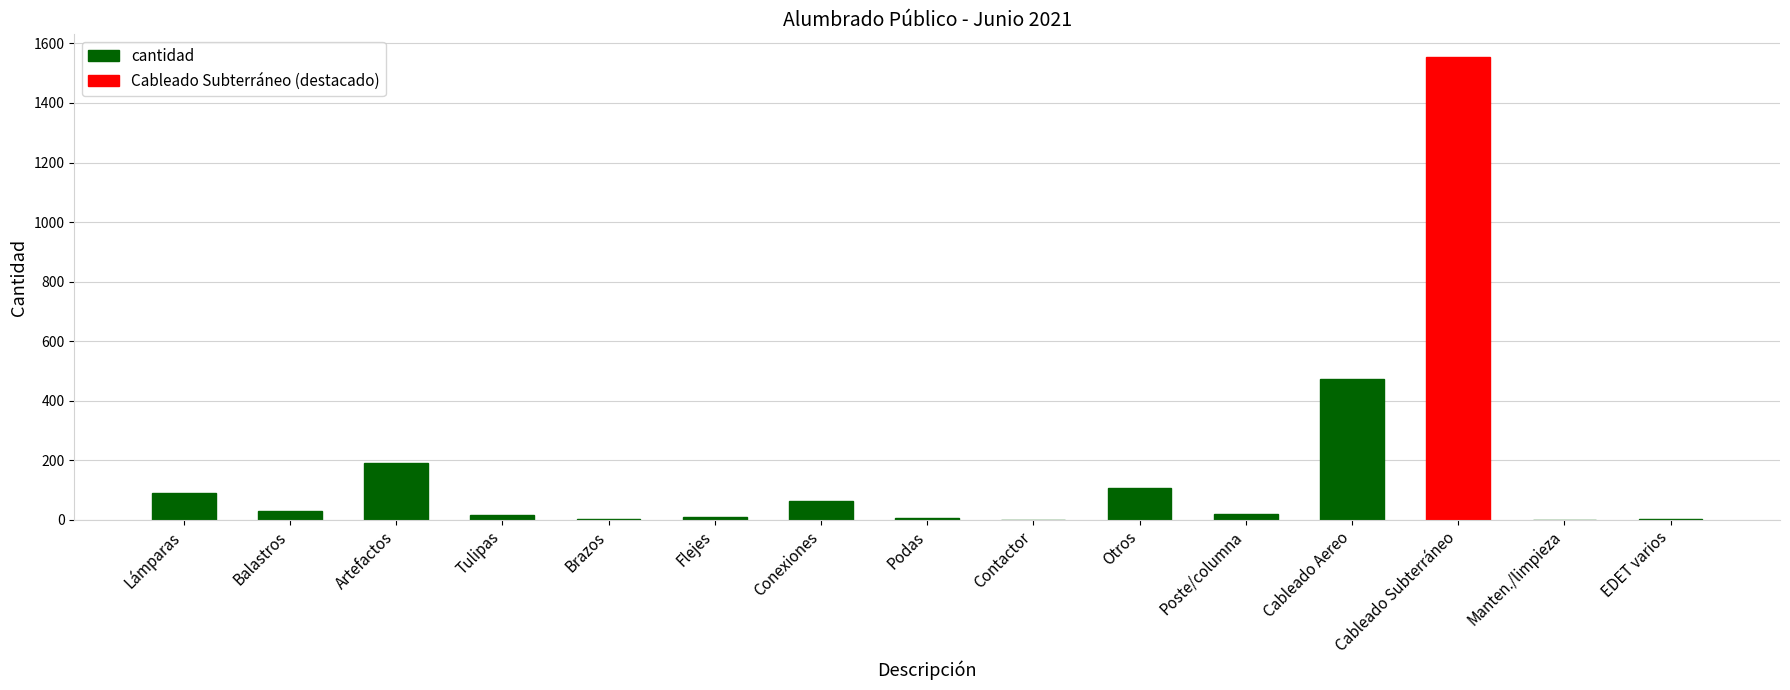

Reading right to left, transcribe all the data shown in this chart.

EDET varios=3	Manten./limpieza=0	Cableado Subterráneo=1553	Cableado Aereo=473	Poste/columna=18	Otros=106	Contactor=0	Podas=4	Conexiones=62	Flejes=10	Brazos=3	Tulipas=14	Artefactos=189	Balastros=28	Lámparas=90